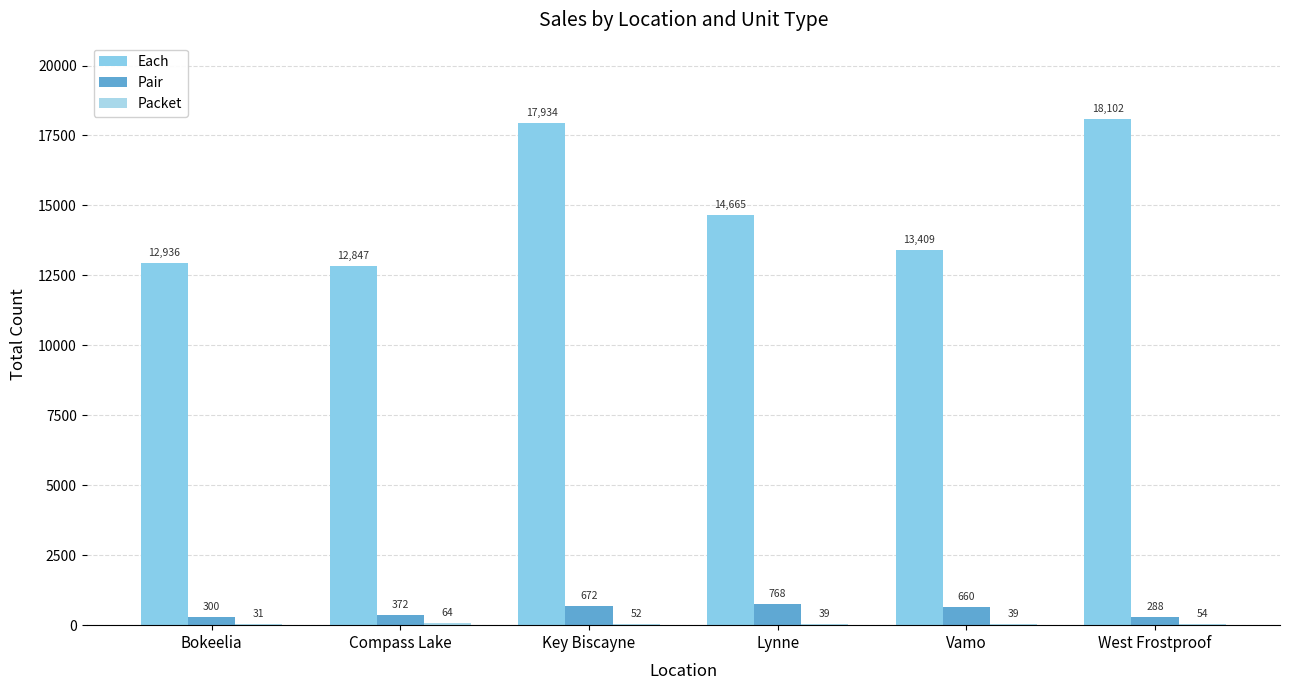

How many groups of bars are there?

6